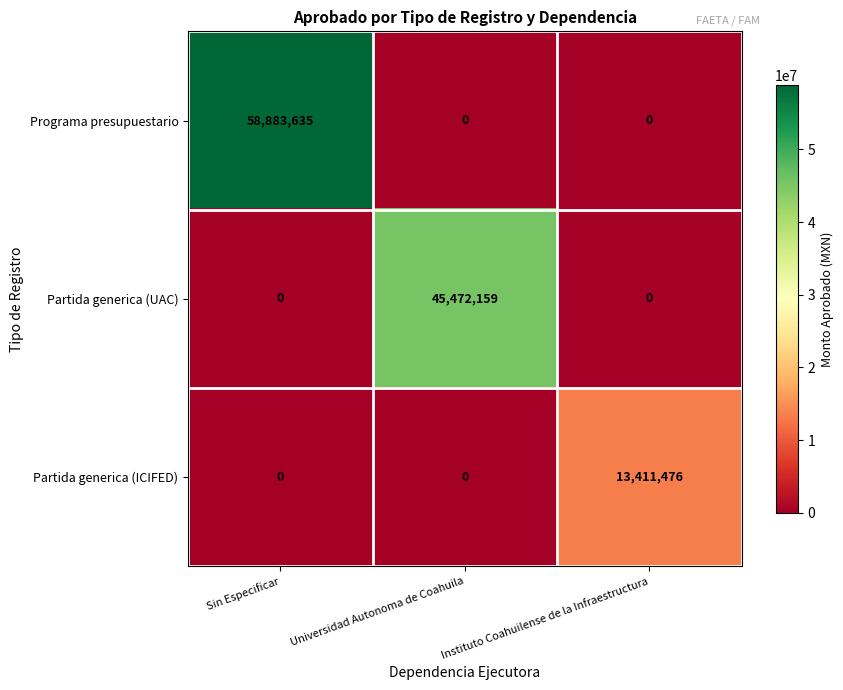

List the series in order of their overall mean, highest first.

Programa presupuestario, Partida generica (UAC), Partida generica (ICIFED)